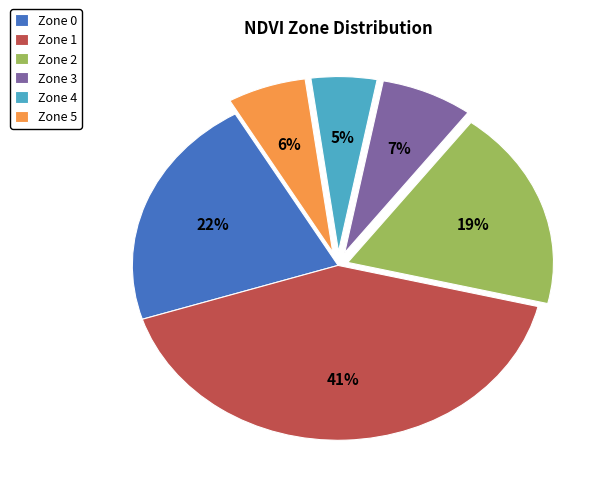

Between Zone 0 and Zone 2, which is larger?

Zone 0